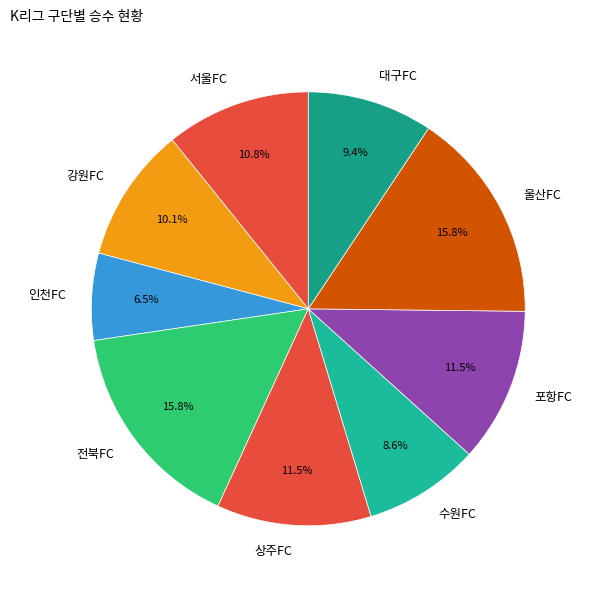

Which category has the smallest portion of the pie?

인천FC